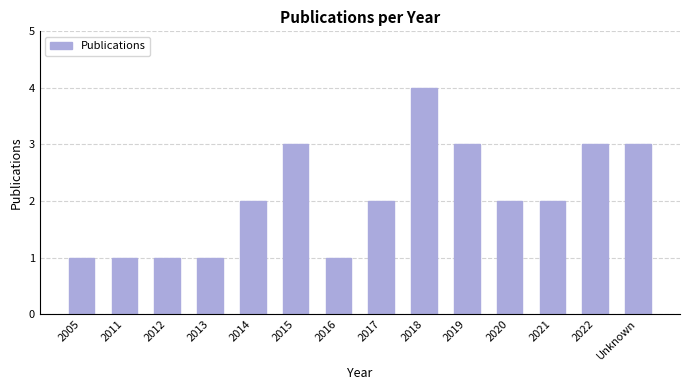

What is the approximate value at 2012?

1